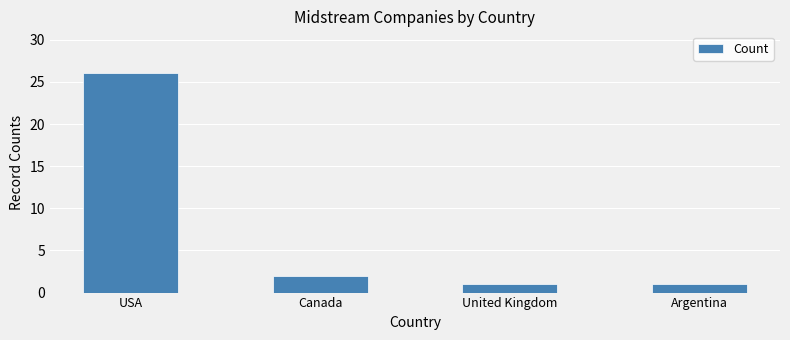

Between Canada and Argentina, which is larger?

Canada